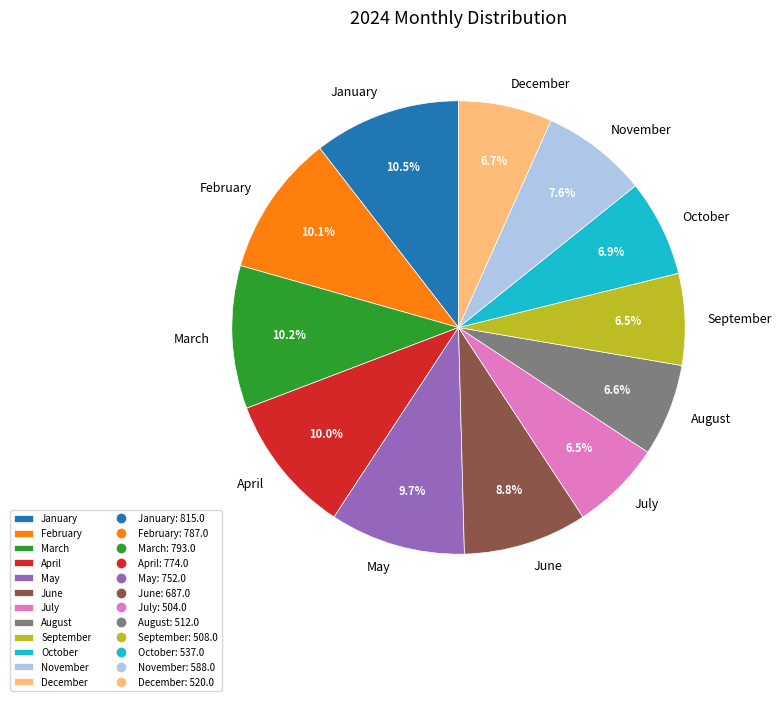

Does June account for over 50% of the chart?

No